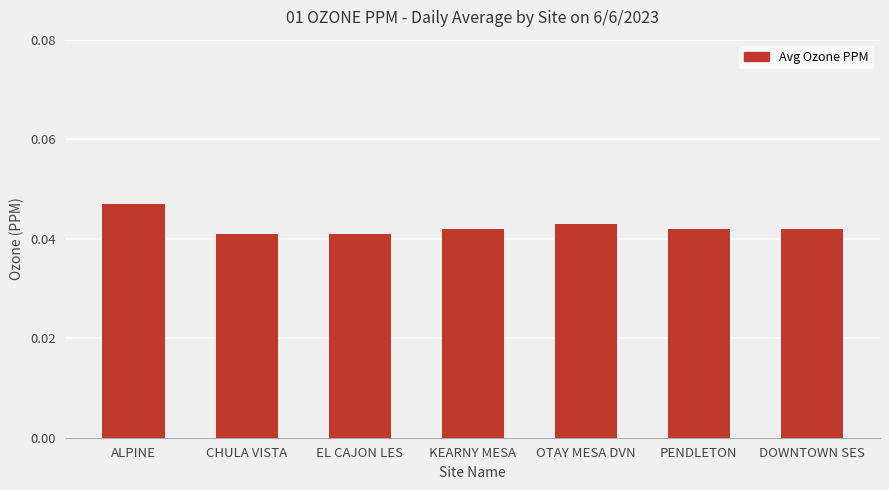

Are the bars grouped side by side (vs. stacked)?

No